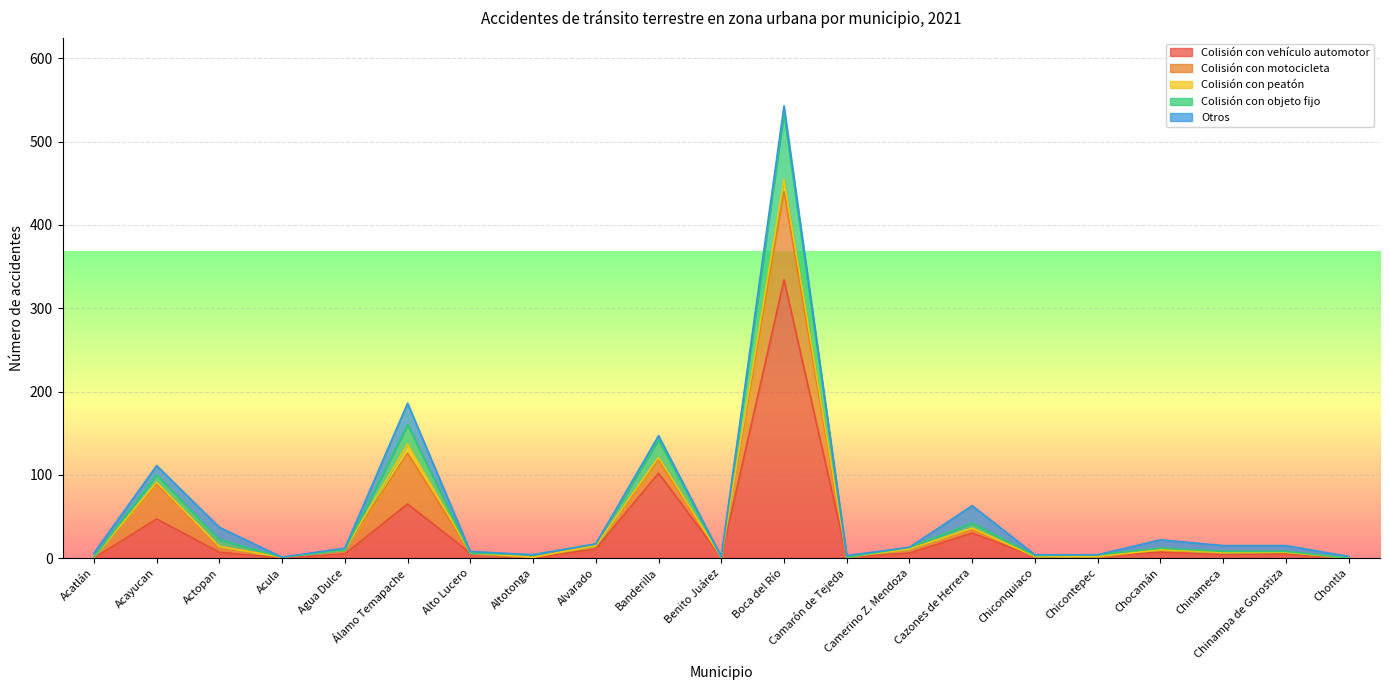

What is the difference between the maximum and minimum values in the Colisión con objeto fijo series?

79